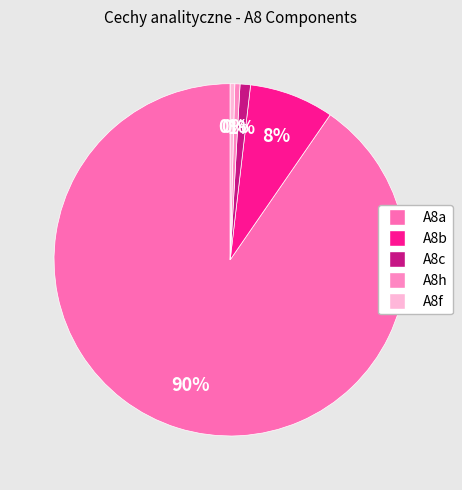

The A8c slice represents 1% of the pie. True or false?

True